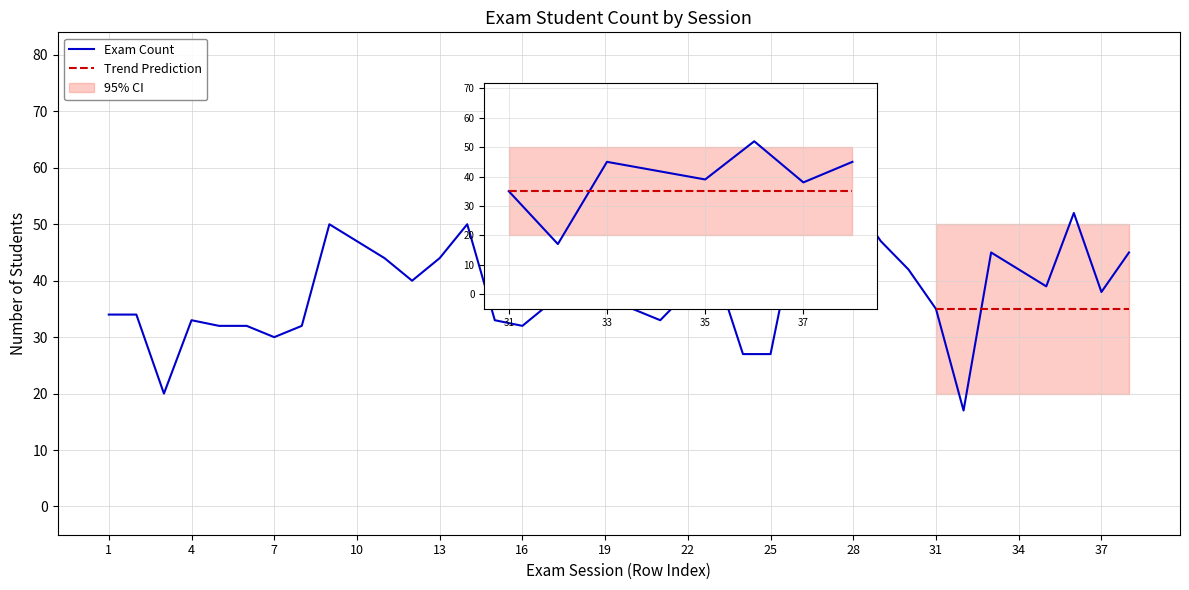

The value at 25 is 27. True or false?

True